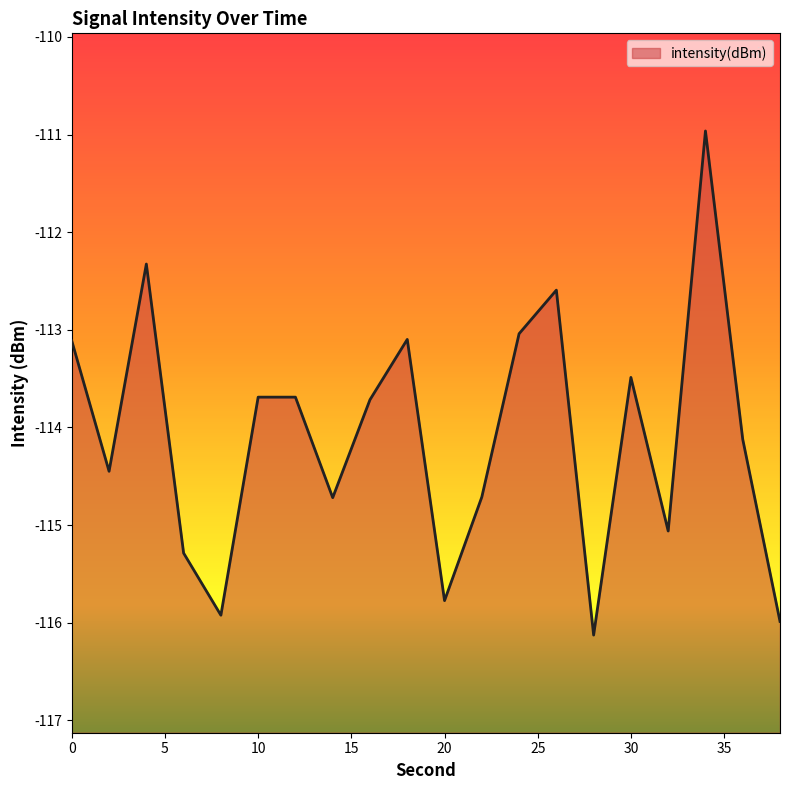

What is the difference between the maximum and minimum values?

5.2